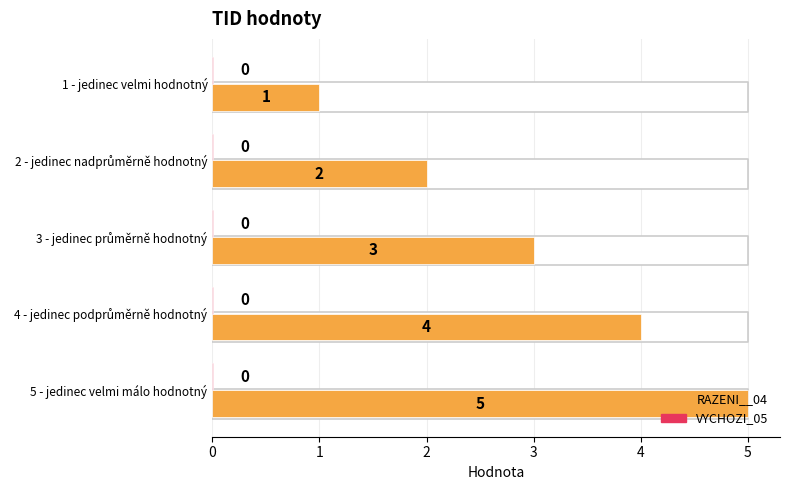

What is the greatest value displayed?

5.0